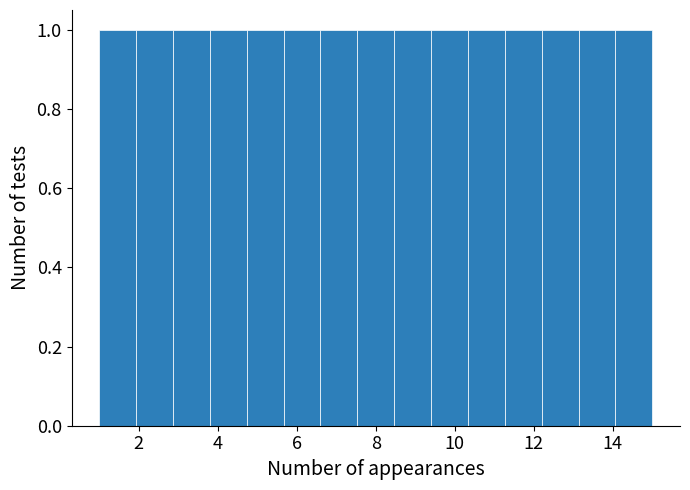

Reading left to right, list every bar in this chart as the range it spans on the x-axis followed by its height. Neither the bar edges nor the heights are printed on the chart, so give them approximately, as read against the axes.

1.0 to 2.0: 1
2.0 to 2.8: 1
2.8 to 3.8: 1
3.8 to 4.8: 1
4.8 to 5.6: 1
5.6 to 6.6: 1
6.6 to 7.6: 1
7.6 to 8.4: 1
8.4 to 9.4: 1
9.4 to 10.4: 1
10.4 to 11.2: 1
11.2 to 12.2: 1
12.2 to 13.2: 1
13.2 to 14.0: 1
14.0 to 15.0: 1